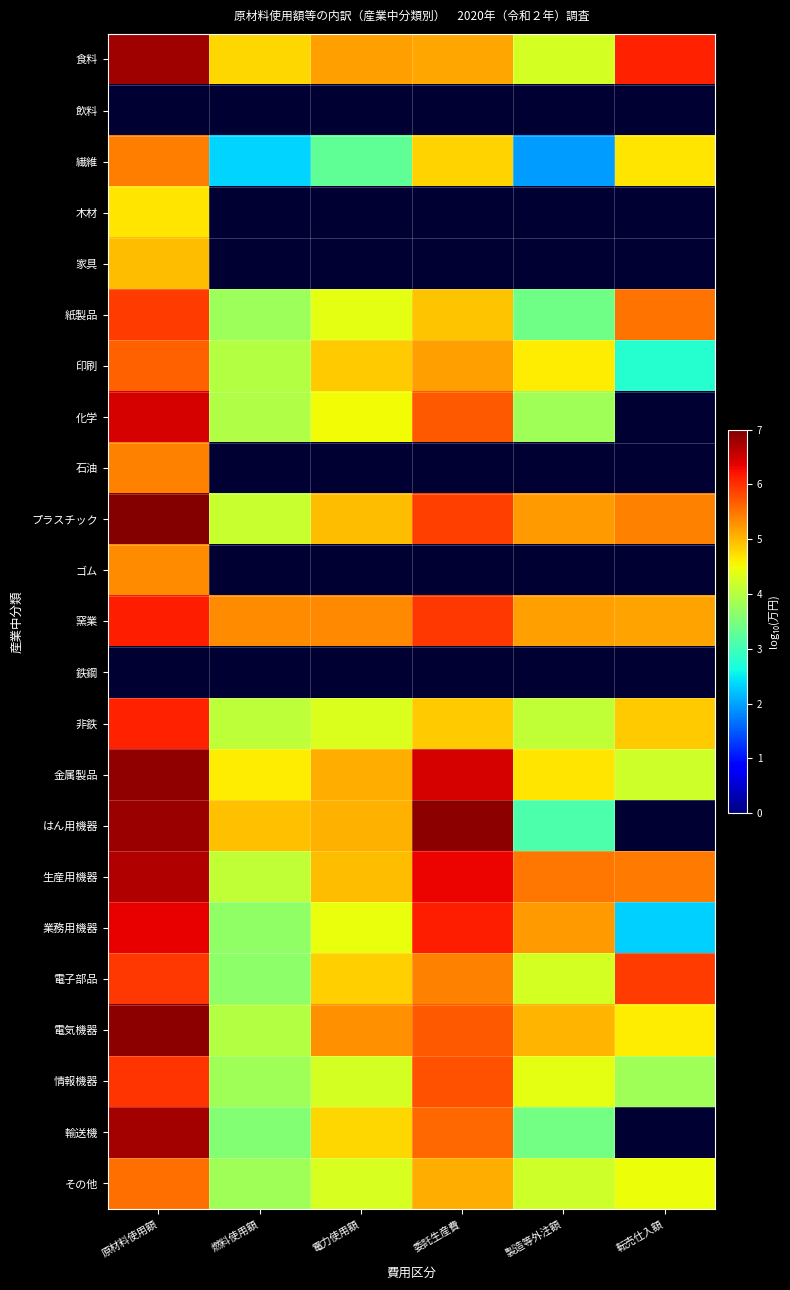

Where does the 食料 series first go above 5?

原材料使用額